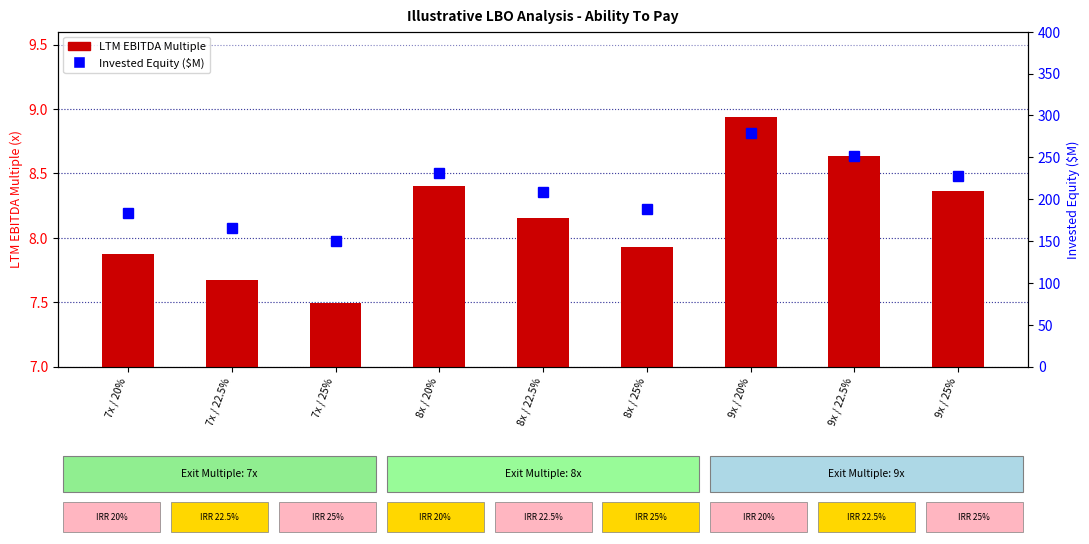

What is the maximum value for Invested Equity ($M)?

279.3